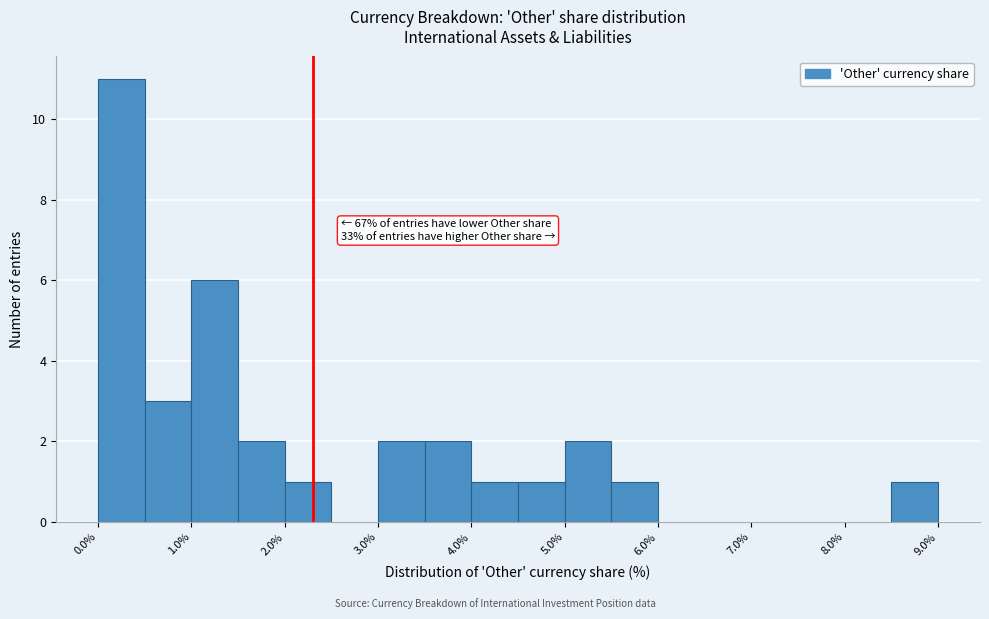

Which range on the x-axis has the tallest bar?

0.0 to 0.5